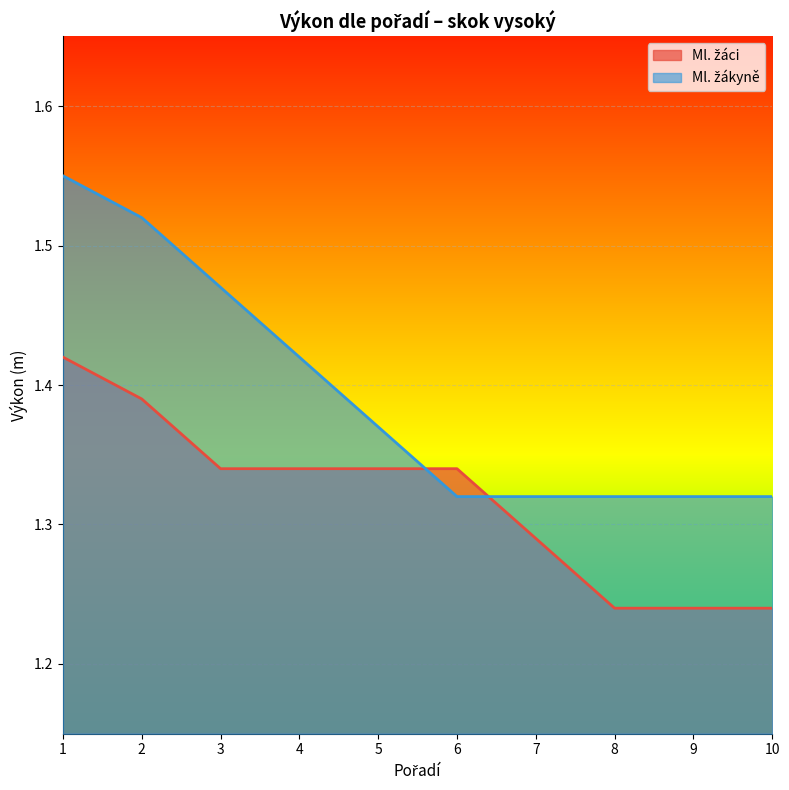

What is the average value of the Ml. žákyně series?

1.4